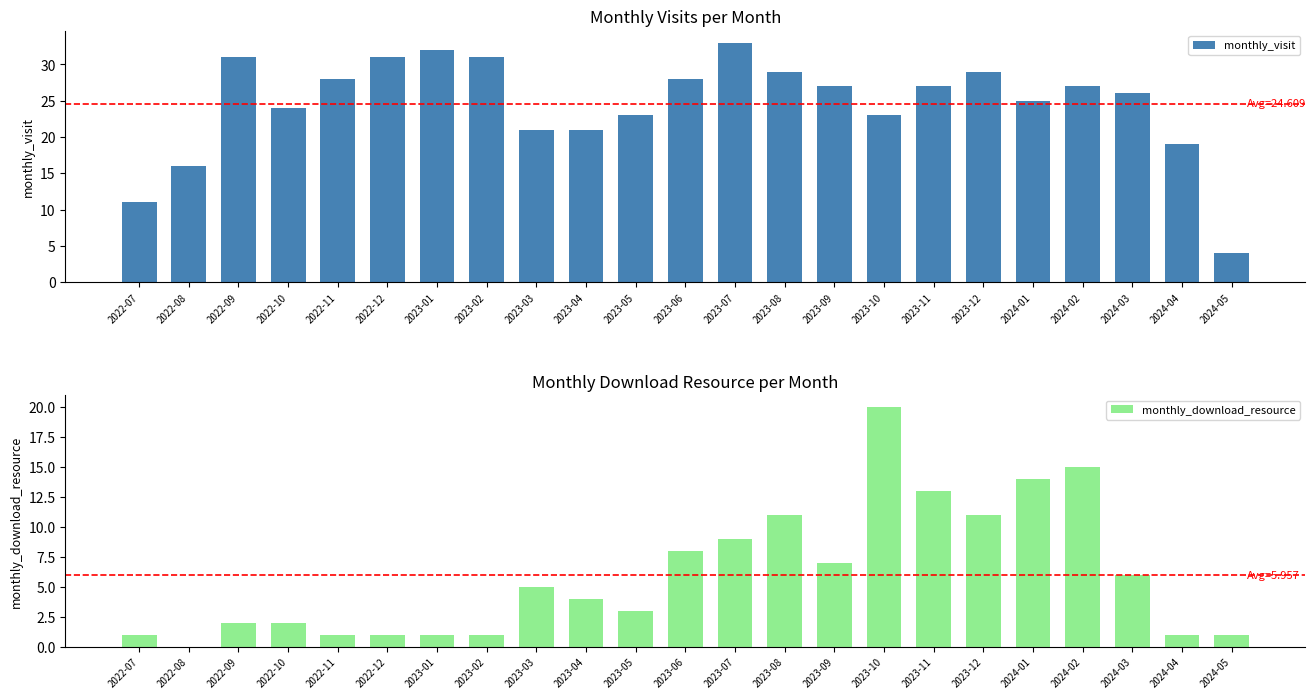

The value of monthly_visit at 2024-01 is 9. True or false?

False